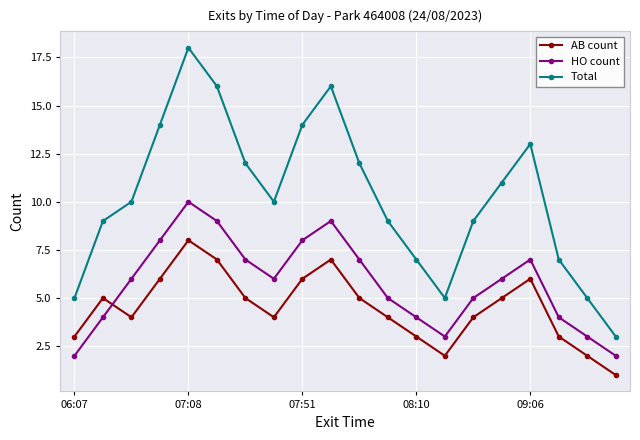

Which series has the widest spread of values?

Total